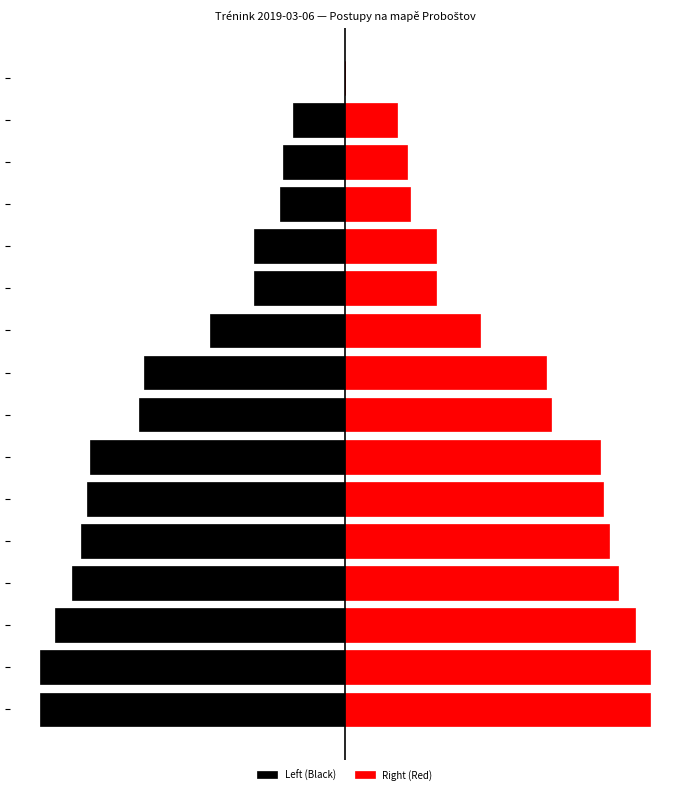

What is the difference between the second highest and second lowest values in the Left (Black) series?

487.5